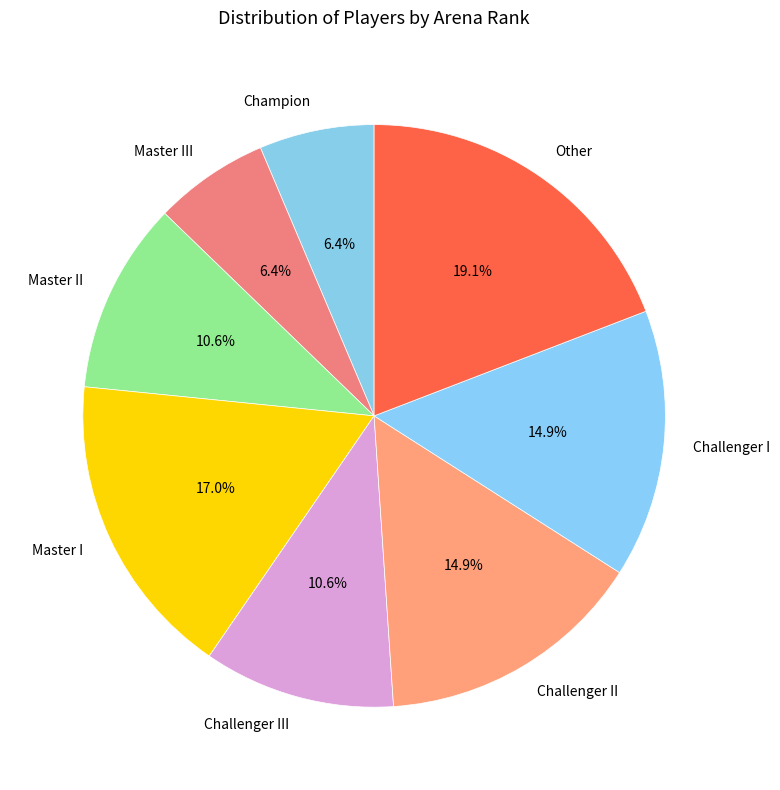

What percentage do Challenger II and Master I together represent?

31.9%